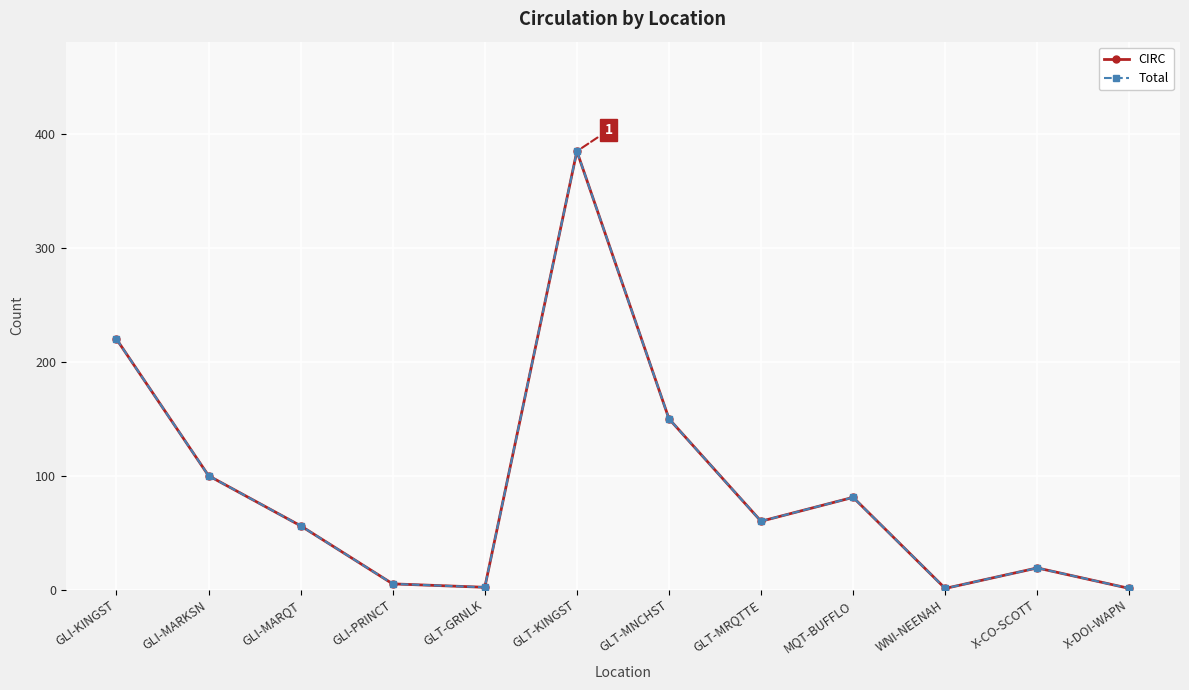

What is the label of the 5th point from the left?

GLT-GRNLK